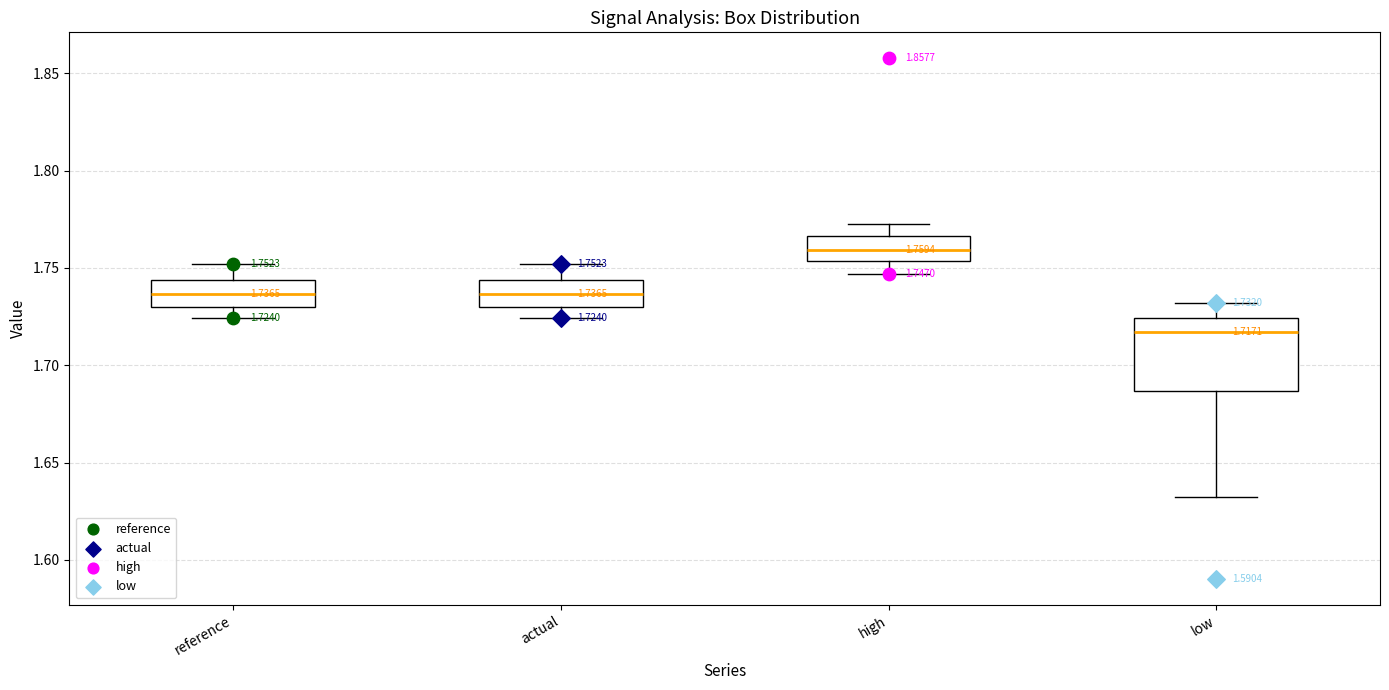

Which box's median line is the highest?

high